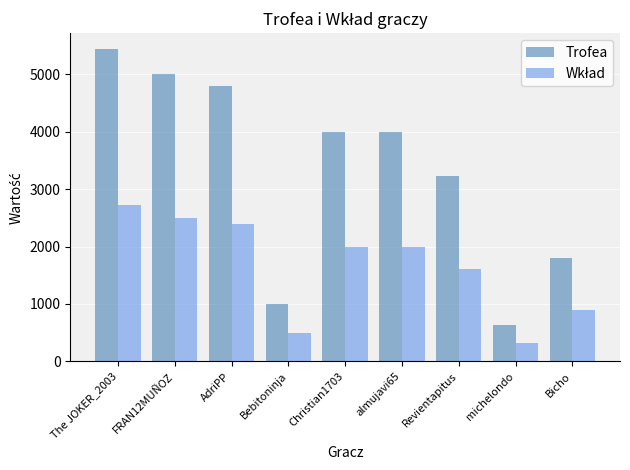

What position from the right is AdriPP?

7